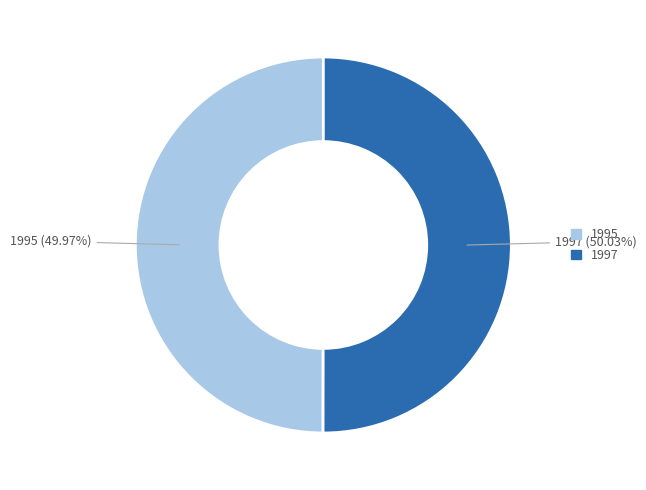

Is there any slice that represents more than half of the pie?

Yes